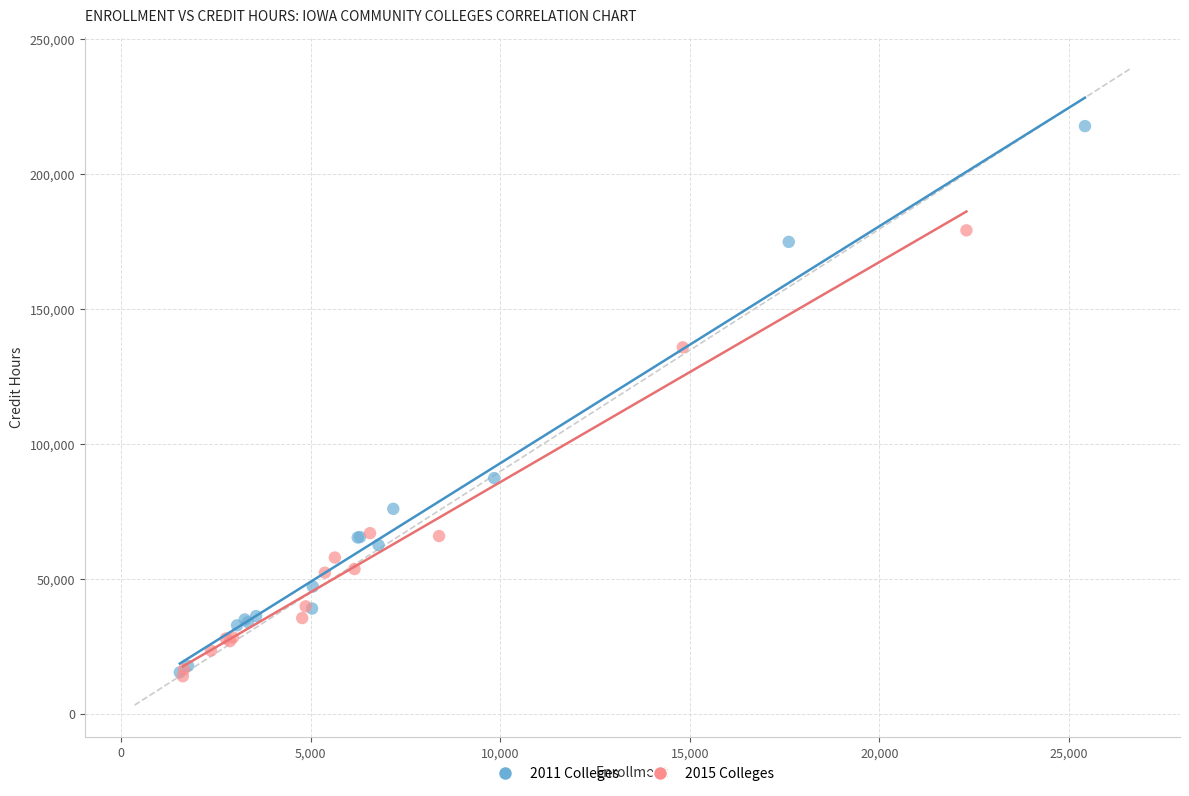

Which series has the largest Y range (max minus min)?

2011 Colleges